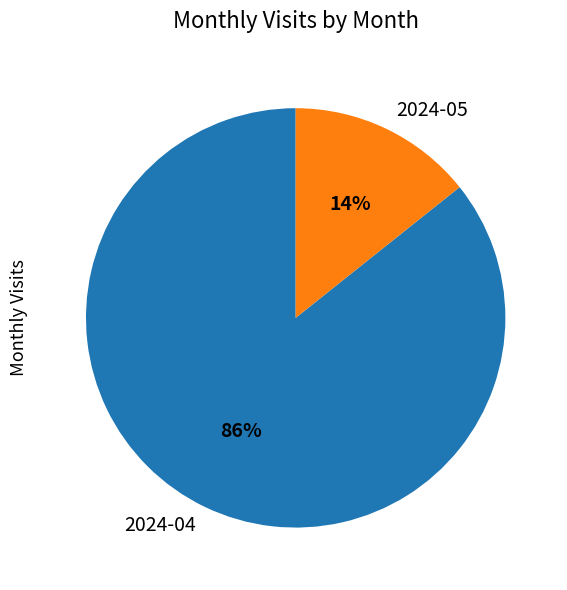

Which slice is the smallest?

2024-05